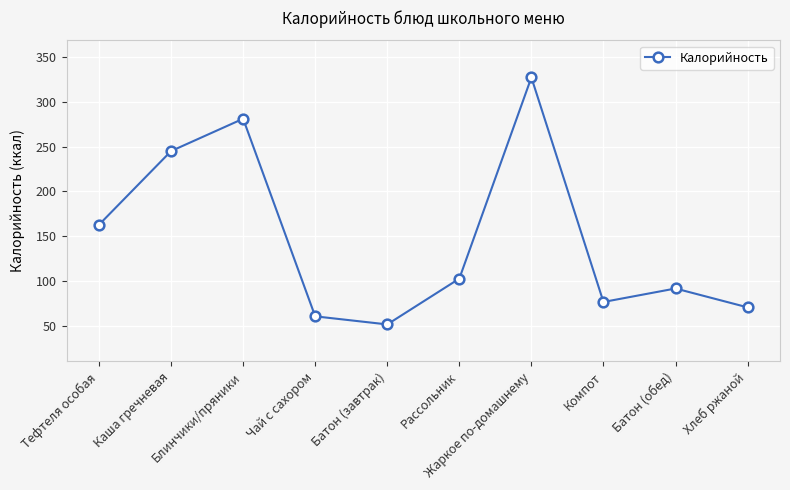

How many distinct data groups are displayed?

1